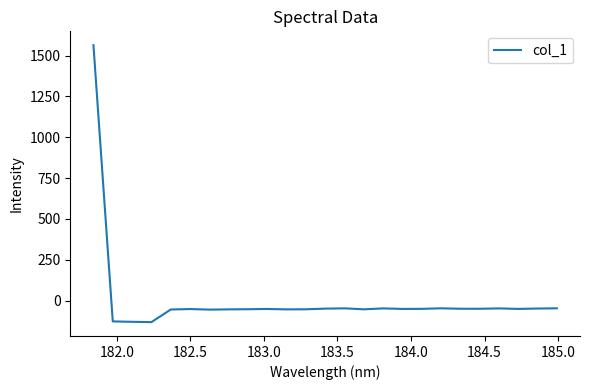

Is this an area chart (filled region under the line)?

No